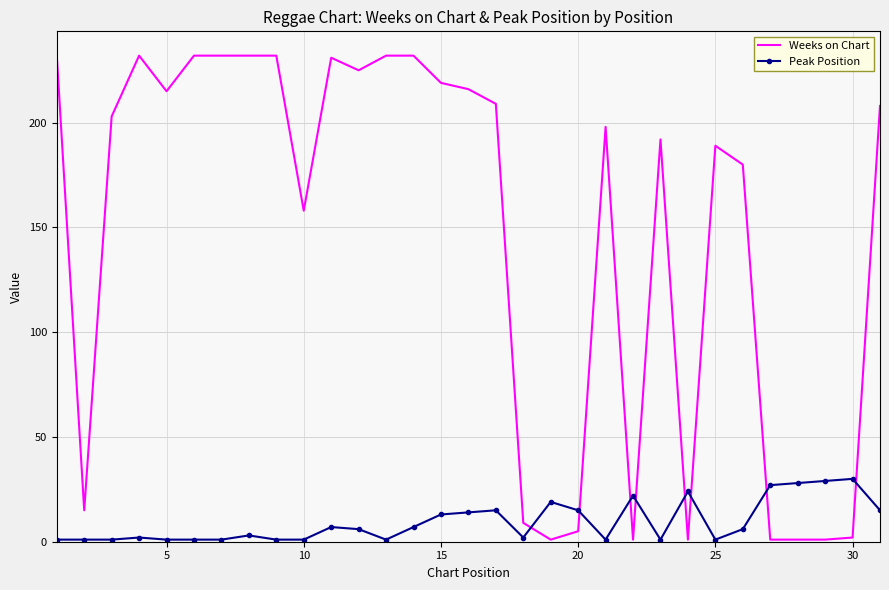

What is the highest value of the Peak Position series?

30